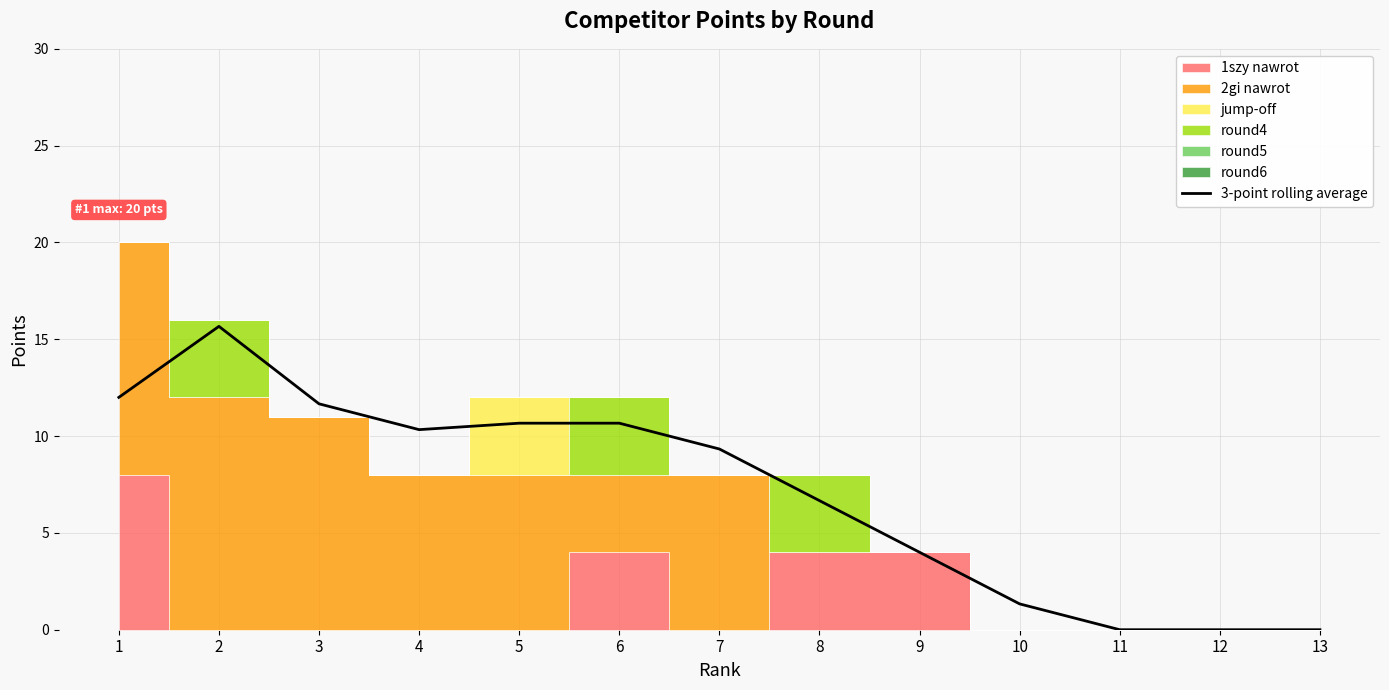

Is this an area chart (filled region under the line)?

No